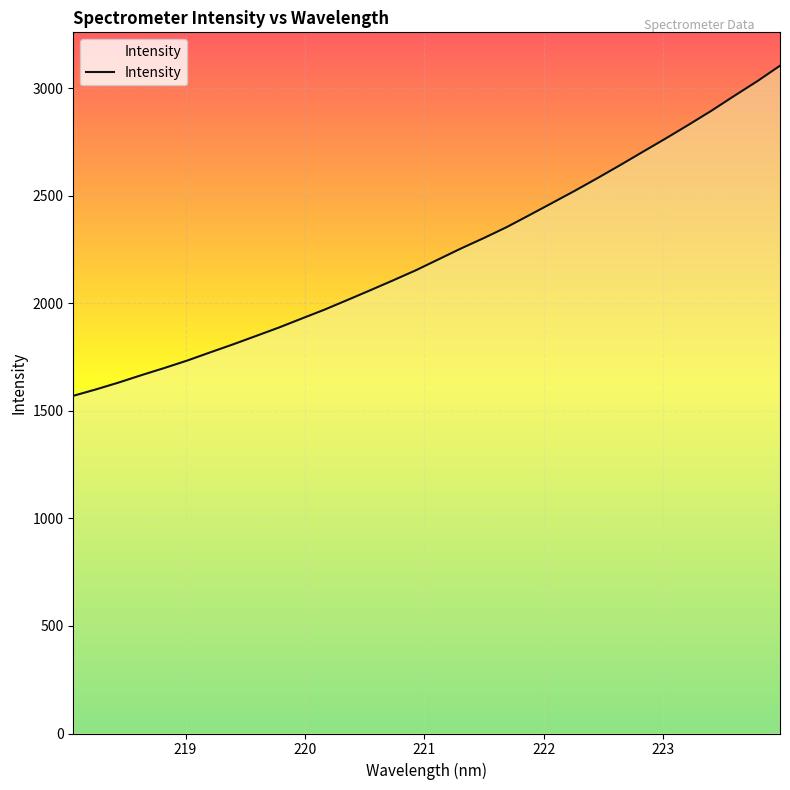

What is the maximum value shown in the chart?

3103.7